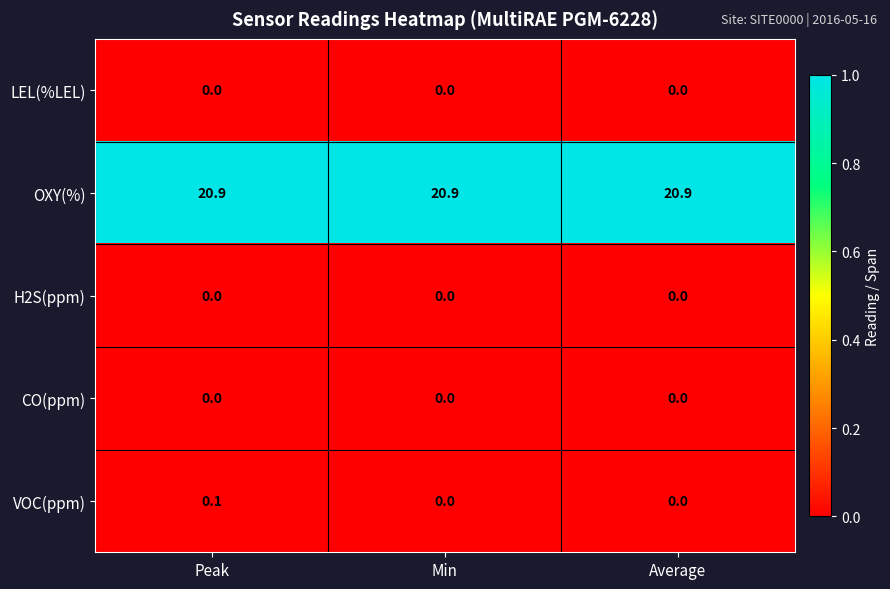

At which label does VOC(ppm) reach its peak?

Peak